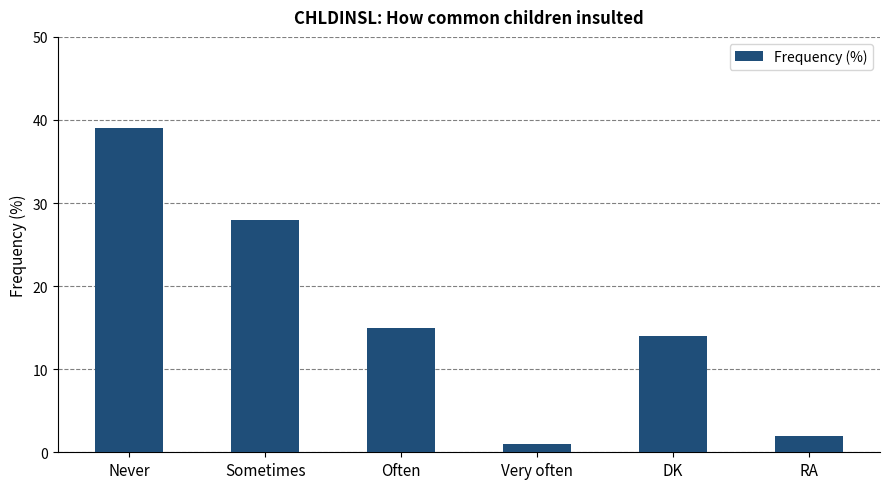

True or false: the data shows 14 at DK.

True